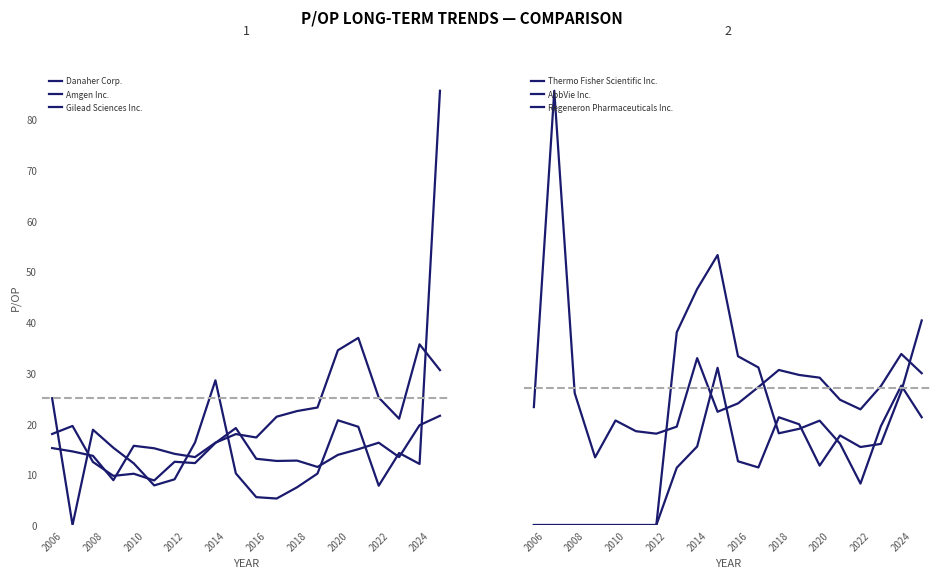

True or false: Amgen Inc. and Danaher Corp. cross at least once.

True